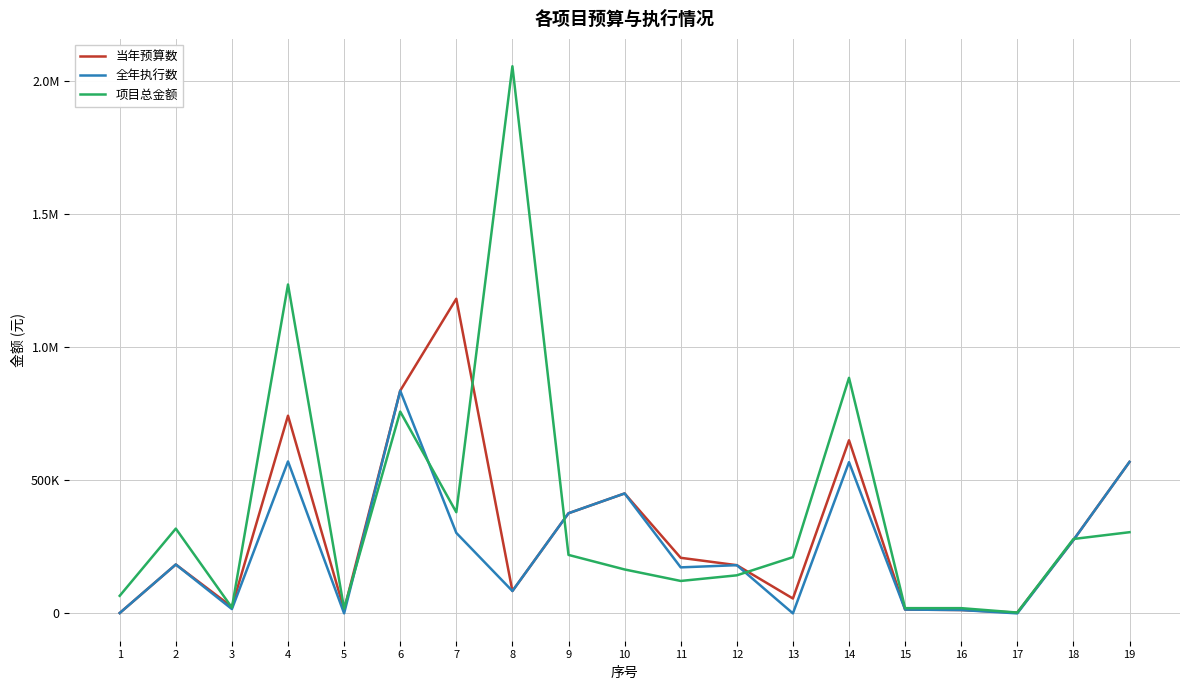

At which category does the chart reach its minimum across all series?

5